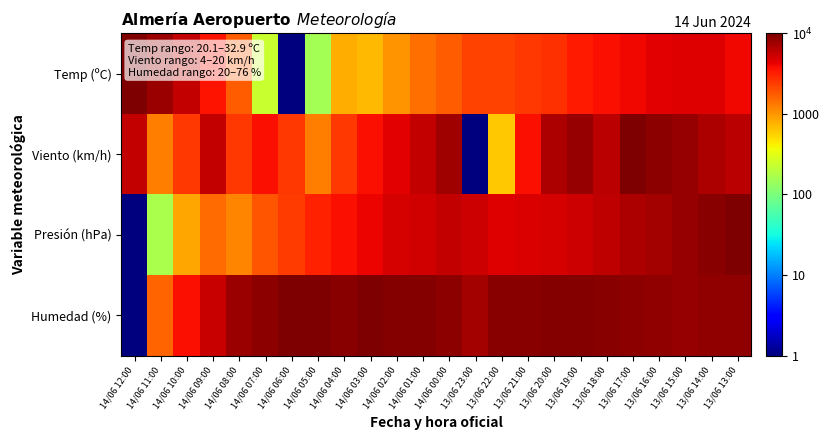

What is the spread (max minus min) of values at 14/06 07:00?

1.6